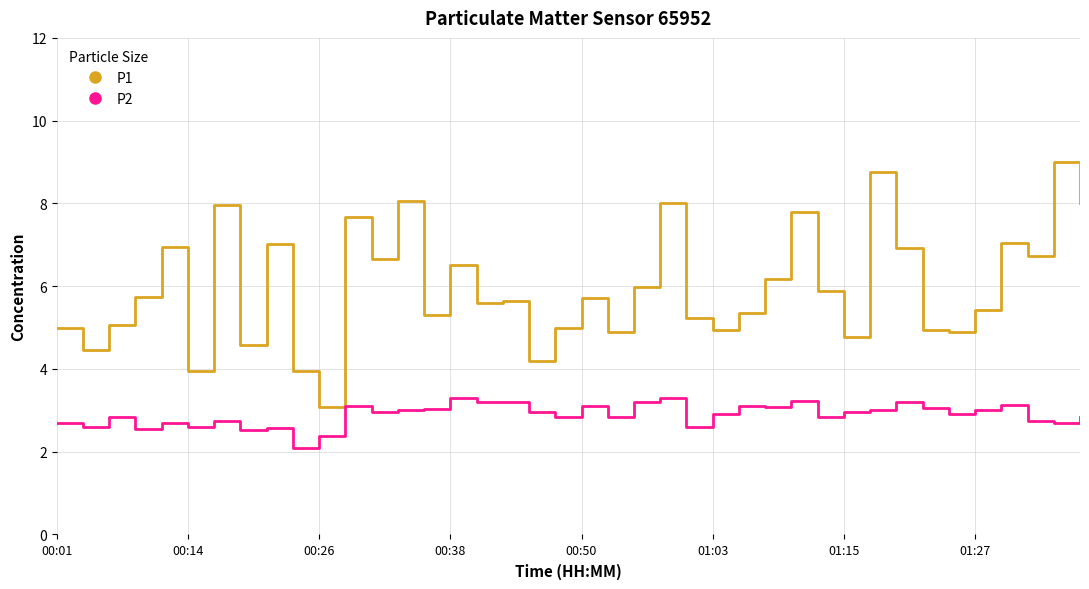

What is the difference between the maximum and minimum values in the P1 series?

5.9